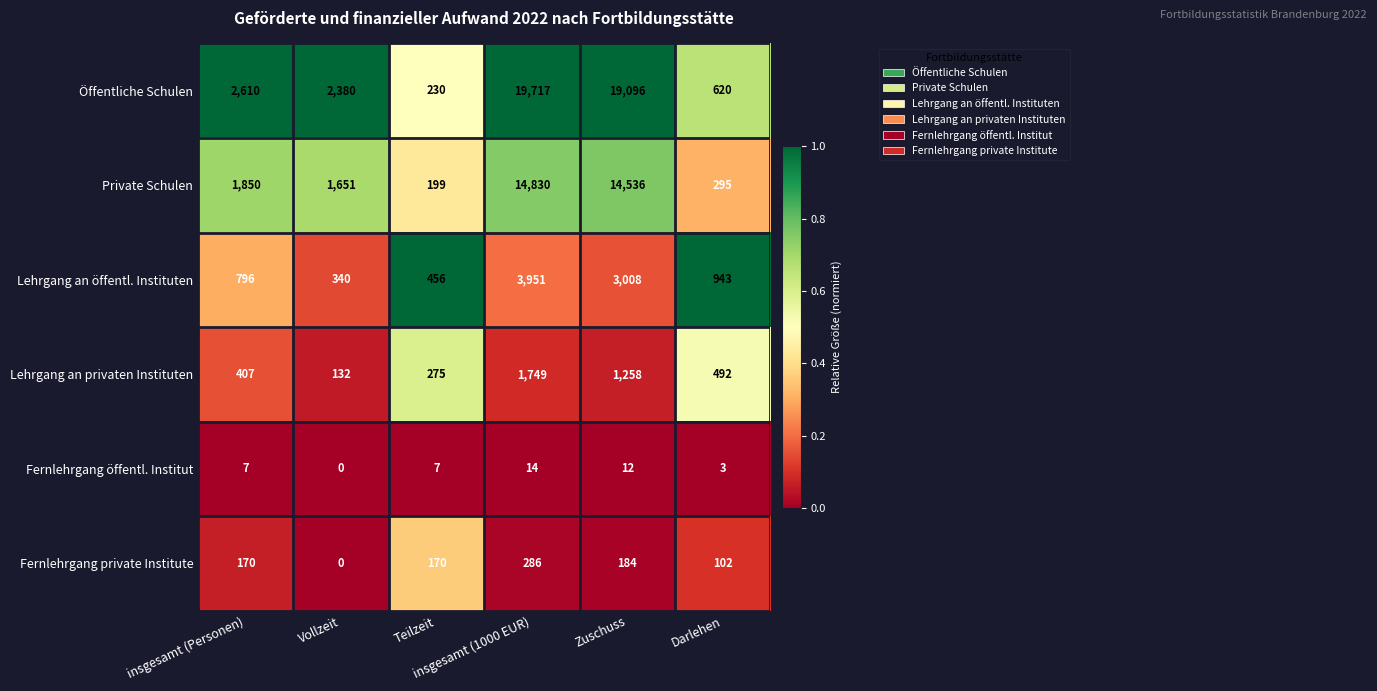

Which series has the largest range (max minus min)?

Öffentliche Schulen